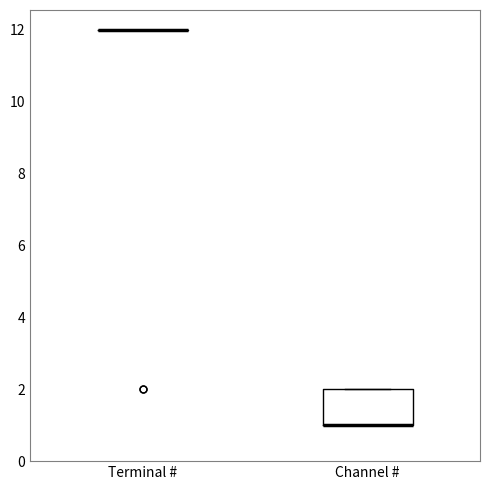

Reading left to right, read every box against the y-axis: the position of its median line, the range the box covers, and the ends of its whiskers. The values are not printed on the chart, so give them approximately, as read against the axis.

Terminal #: box collapsed to a line at 12, whiskers 12 to 12
Channel #: median 1 (drawn on the box's lower edge), box 1 to 2, whiskers 1 to 2